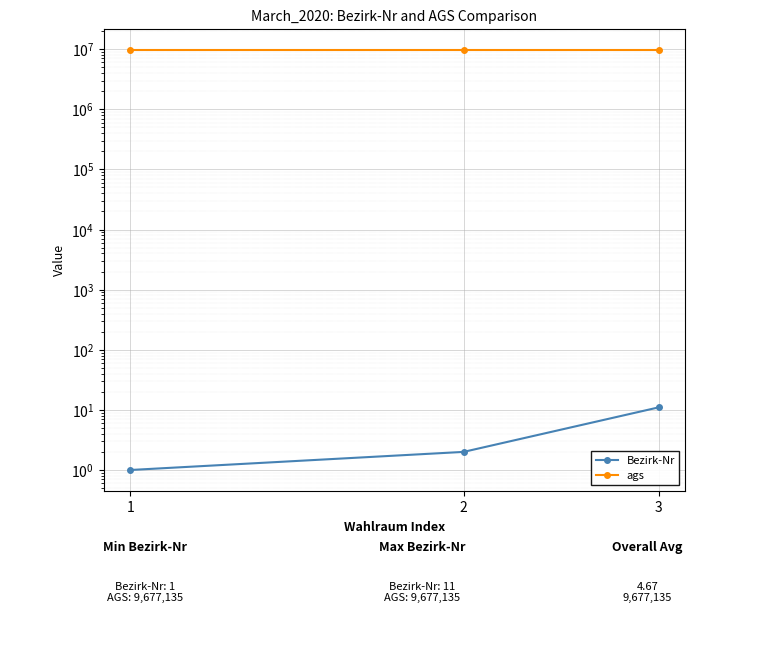

What is the value of the Bezirk-Nr point at the 3rd from the left?

11